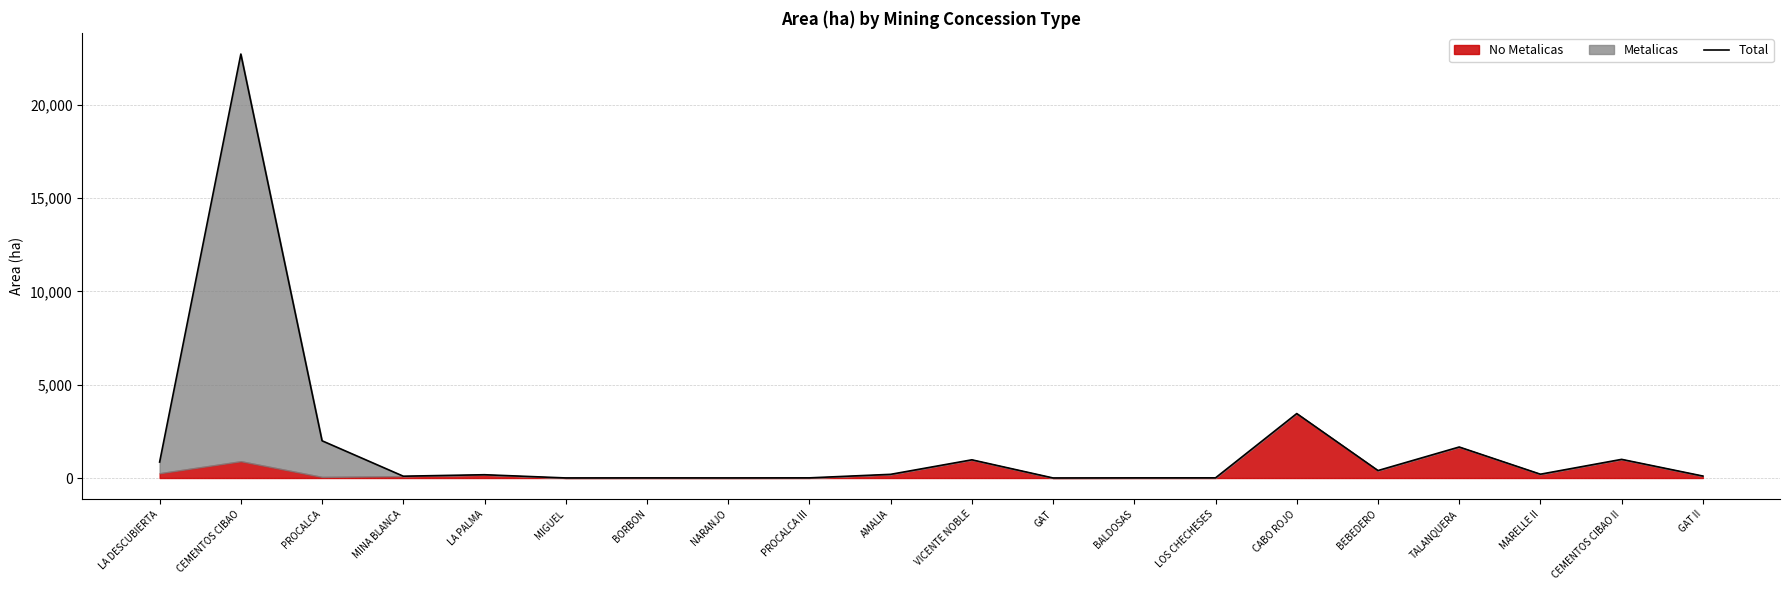

The chart shows a value of 767.7 at TALANQUERA. True or false?

False